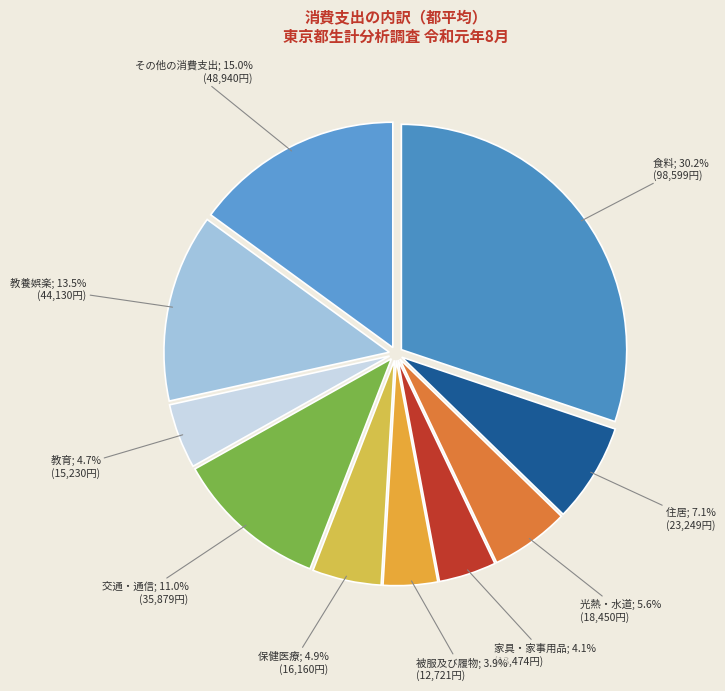

Count the number of slices in the pie.

10